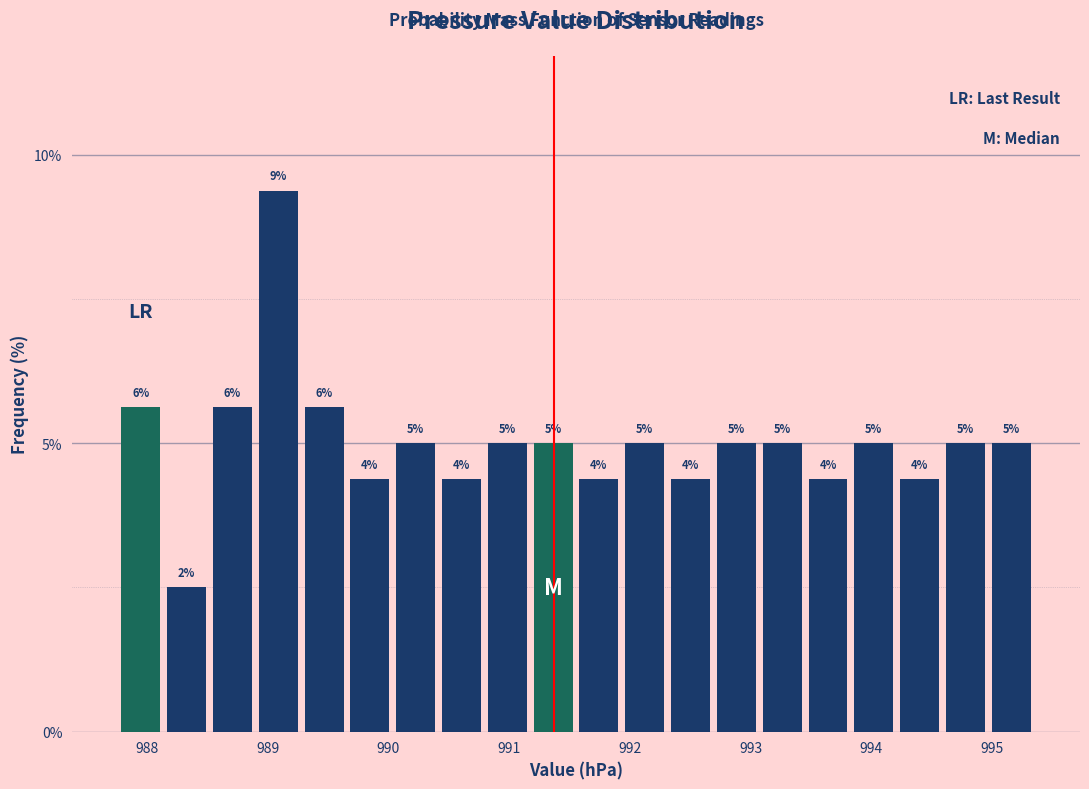

Around what value on the x-axis is the tallest bar? Give the approximate position of its centre, as read against the axis.

989.1